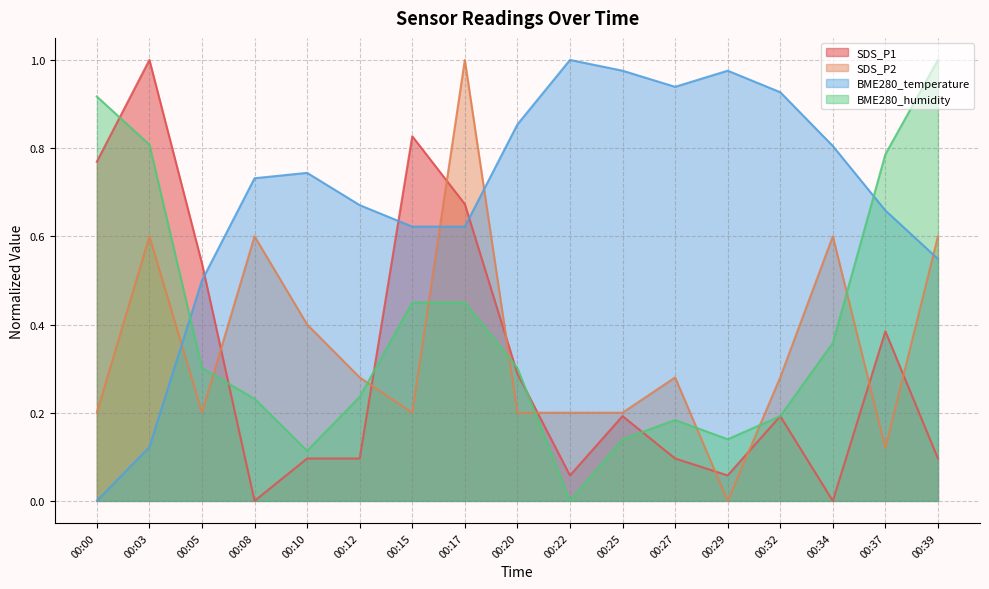

What are all the series names shown in the legend?

SDS_P1, SDS_P2, BME280_temperature, BME280_humidity